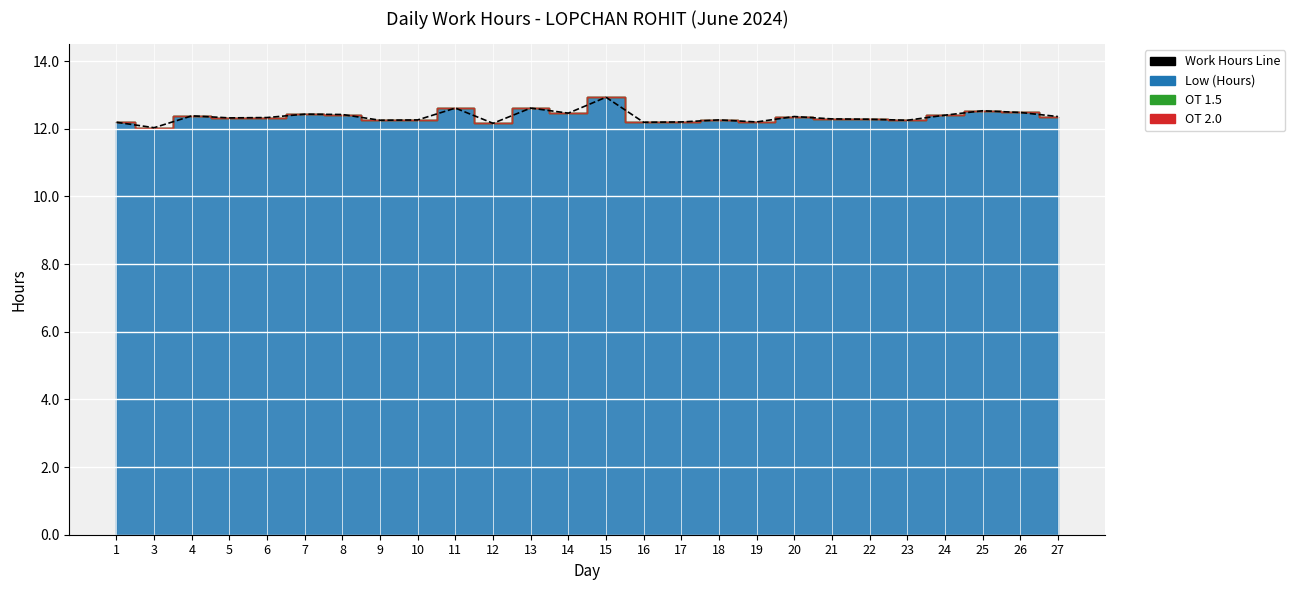

What is the sum of the values at 12 and 5?

24.5